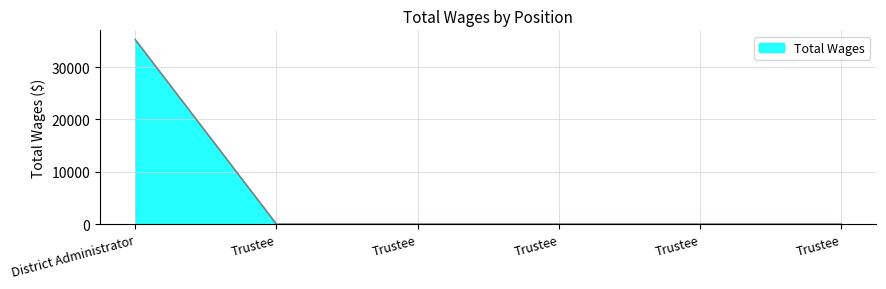

How many lines are shown in the chart?

1